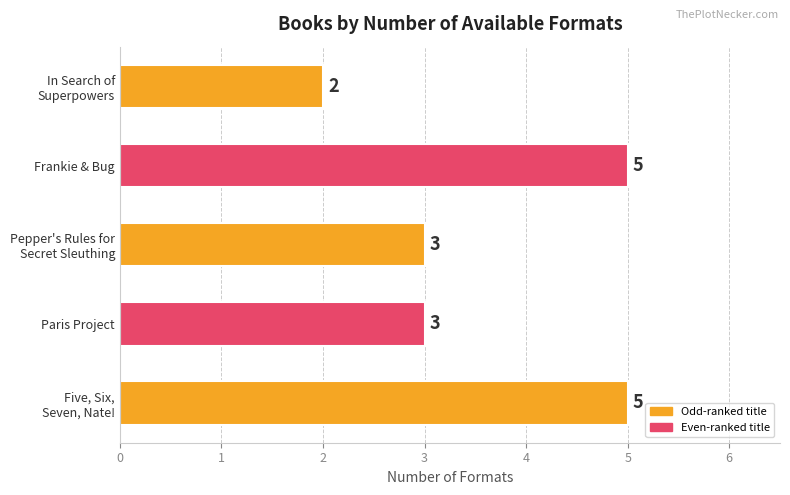

What is the sum of all values?

18